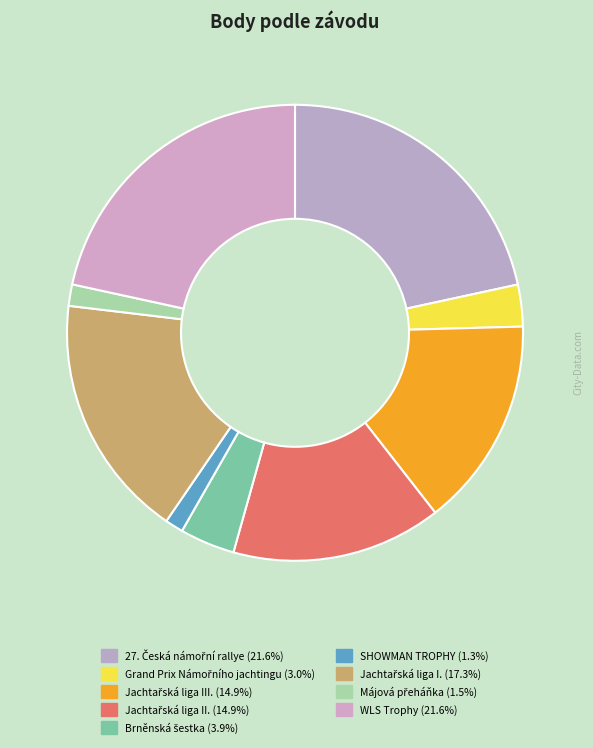

Does Grand Prix Námořního jachtingu represent more than half of the total?

No